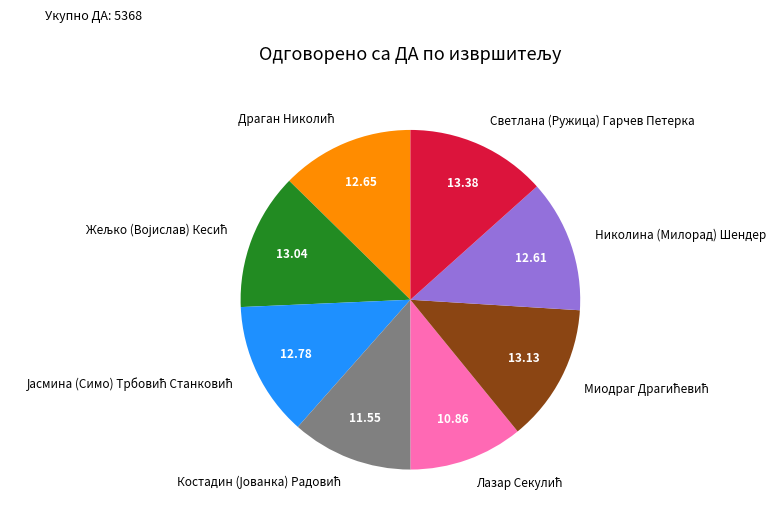

Is there any slice that represents more than half of the pie?

No